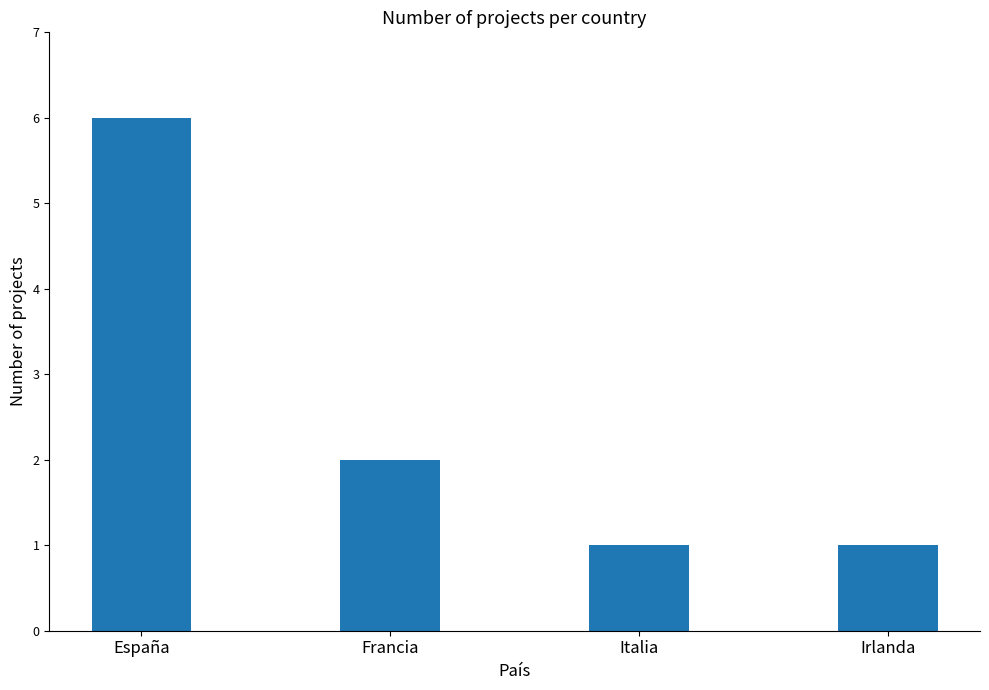

Is it true that the value at Francia is 3?

False